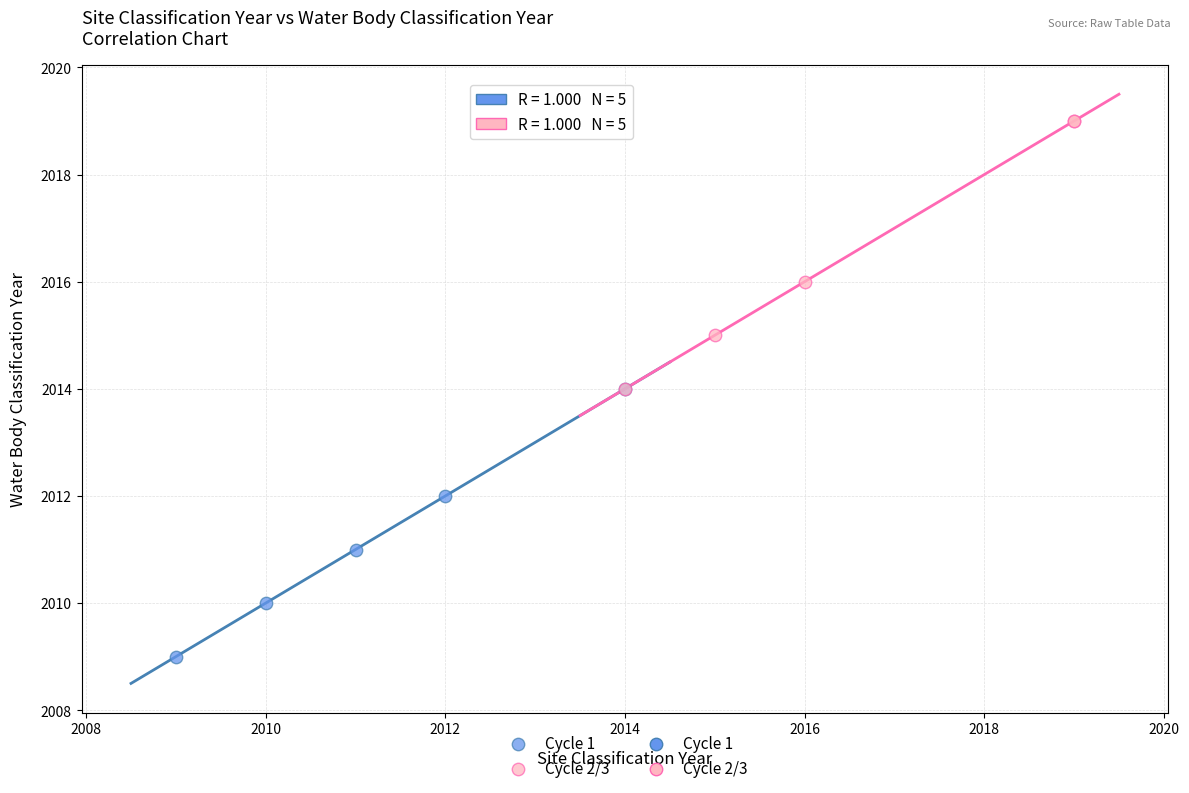

Which series reaches the minimum Y coordinate?

Cycle 1